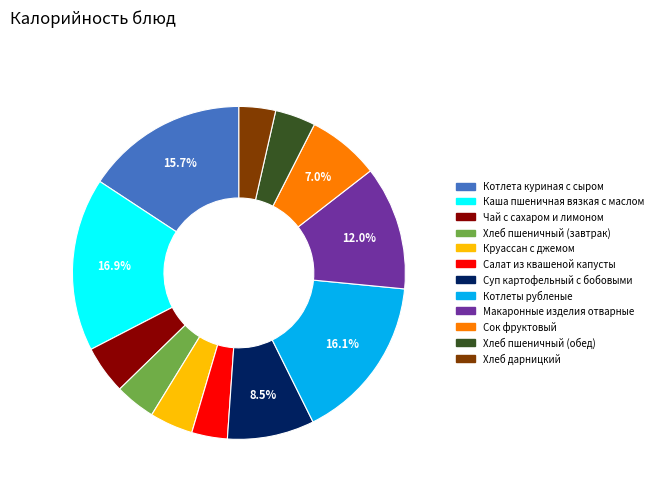

What is the ratio of the value at Сок фруктовый to the value at Хлеб пшеничный (обед)?

1.8